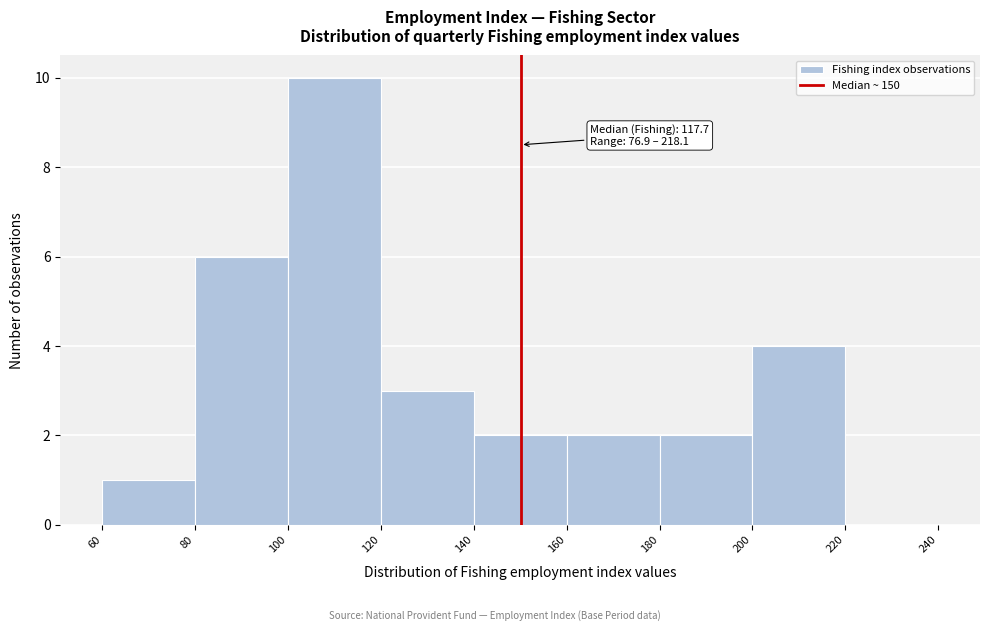

Over which range of the x-axis is the bar tallest?

100 to 120